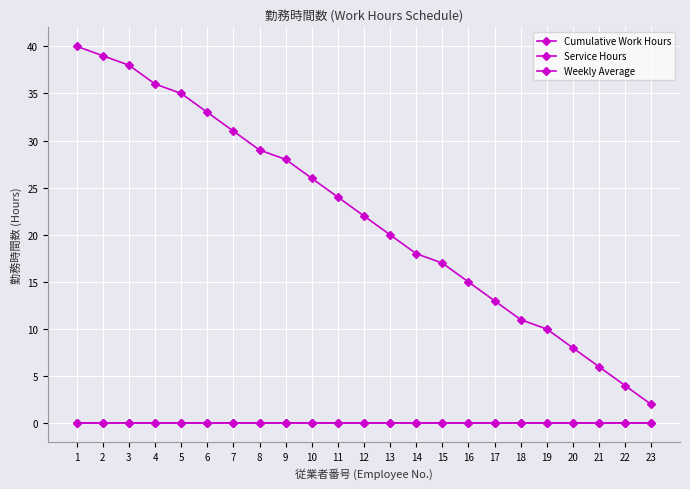

What is the difference between the second highest and minimum values in the Weekly Average series?

37